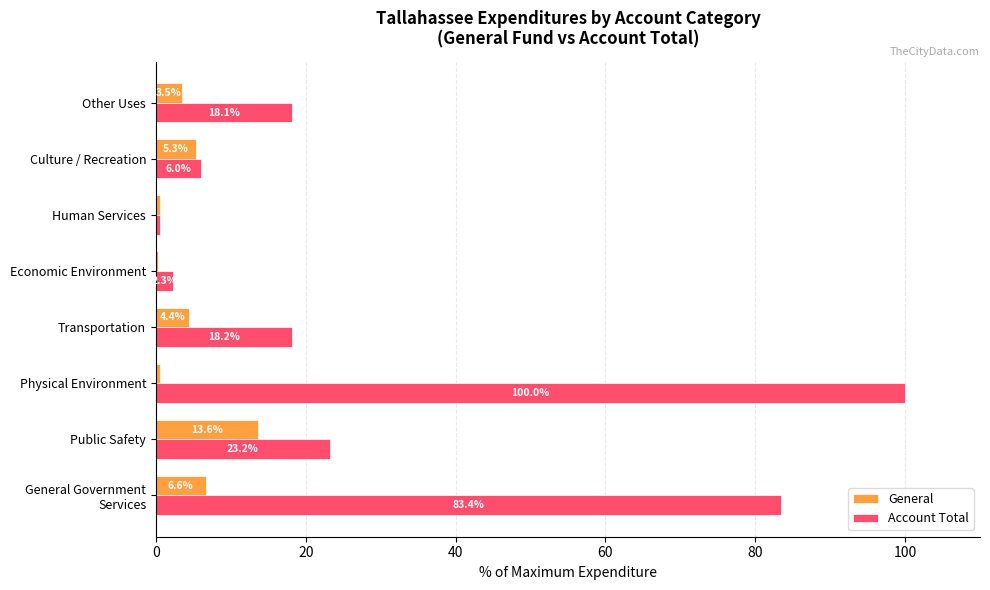

What is the sum of all General values?

34.6